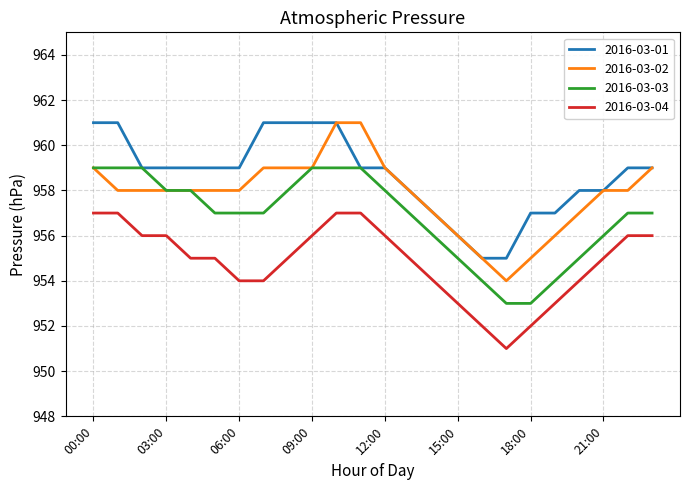

What is the greatest value displayed?

961